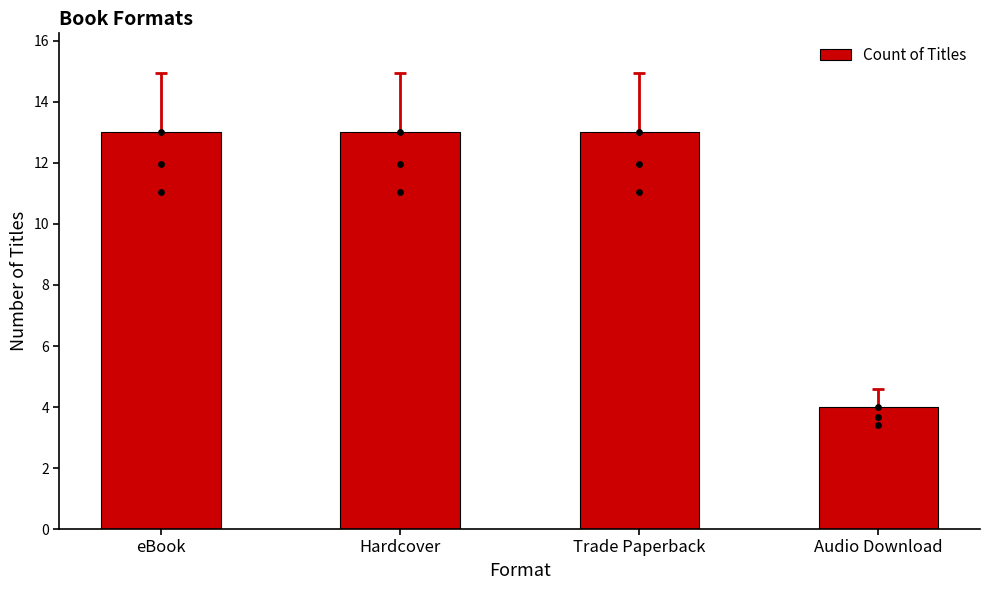

What is the ratio of the value at Hardcover to the value at Trade Paperback?

1.0